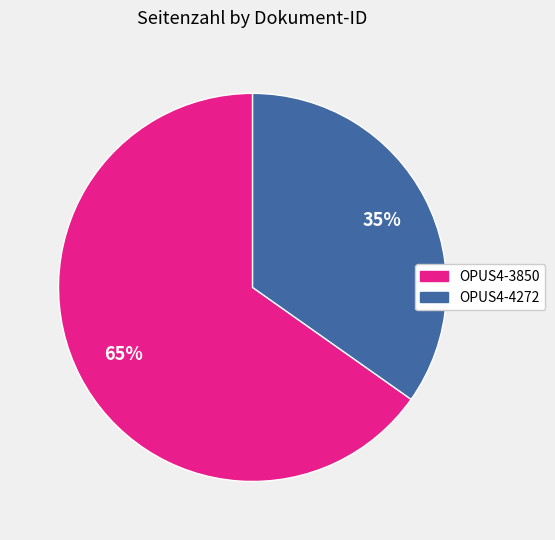

Which slice is the smallest?

OPUS4-4272